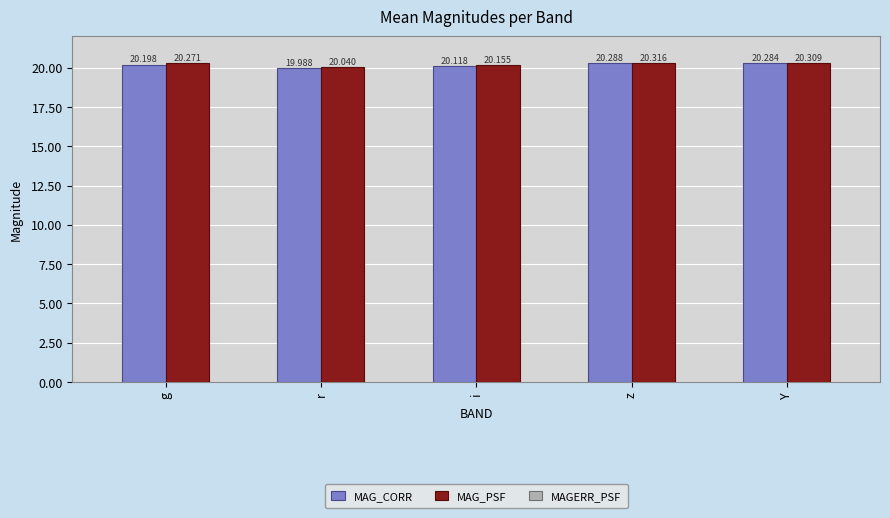

Which series changed the most between r and i?

MAG_CORR